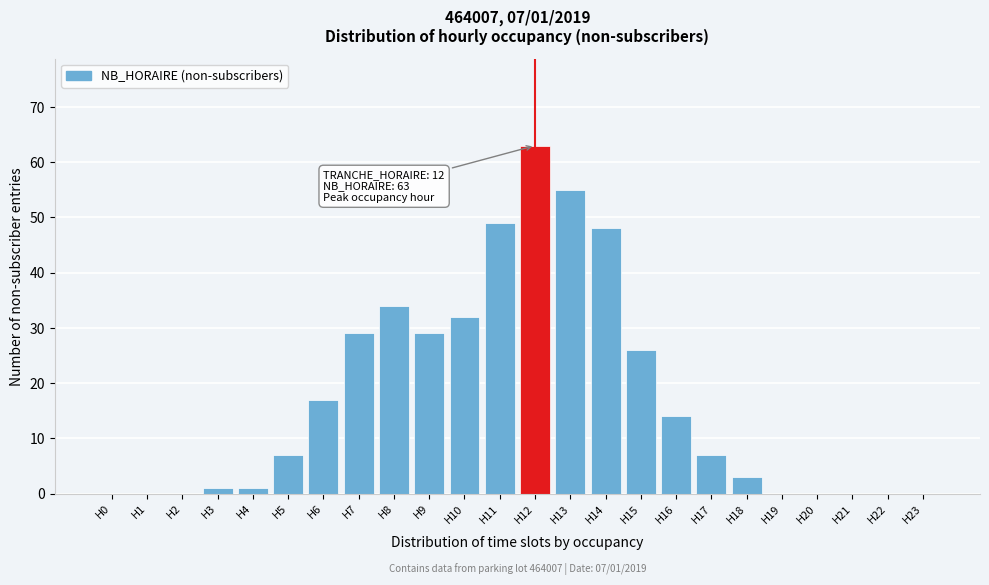

Reading left to right, extract all data points from this chart.

H0=0	H1=0	H2=0	H3=1	H4=1	H5=7	H6=17	H7=29	H8=34	H9=29	H10=32	H11=49	H12=63	H13=55	H14=48	H15=26	H16=14	H17=7	H18=3	H19=0	H20=0	H21=0	H22=0	H23=0